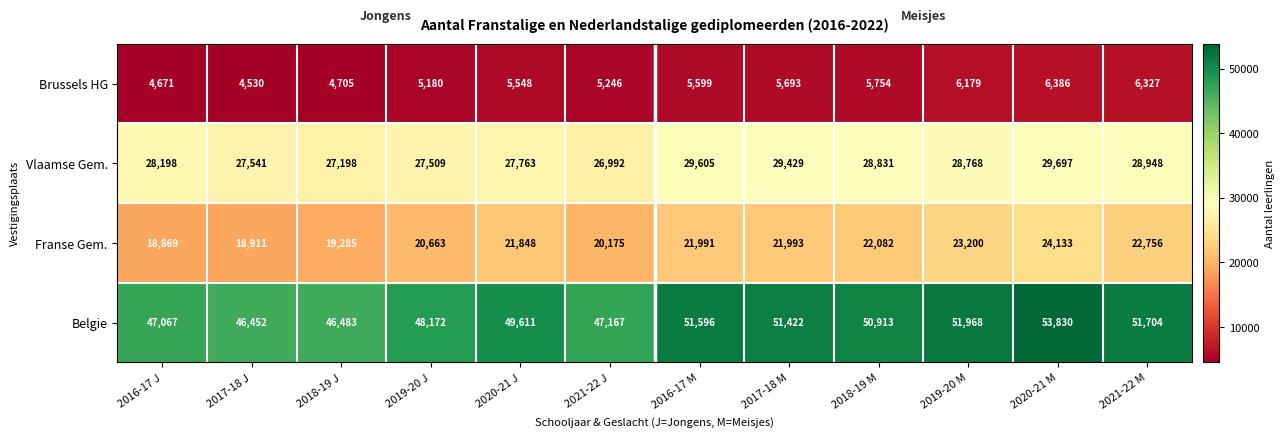

The value of Franse Gem. at 2018-19 J is 12680. True or false?

False